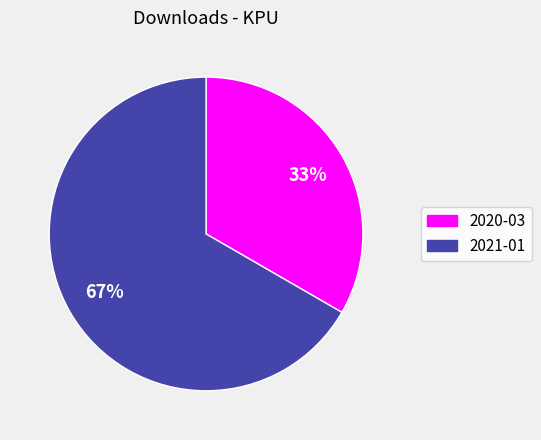

To the nearest percent, what is the average slice percentage?

50%